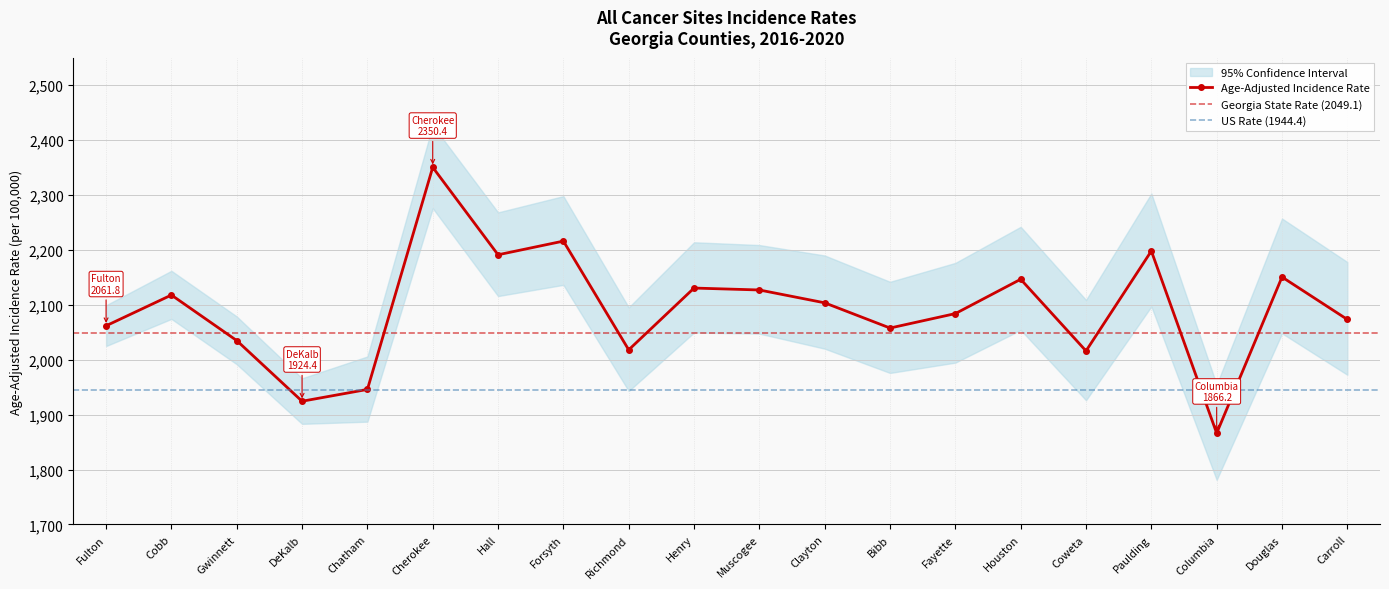

At Muscogee, list the series in order from largest to smallest.

Upper 95% CI, Age-Adjusted Incidence Rate, Lower 95% CI